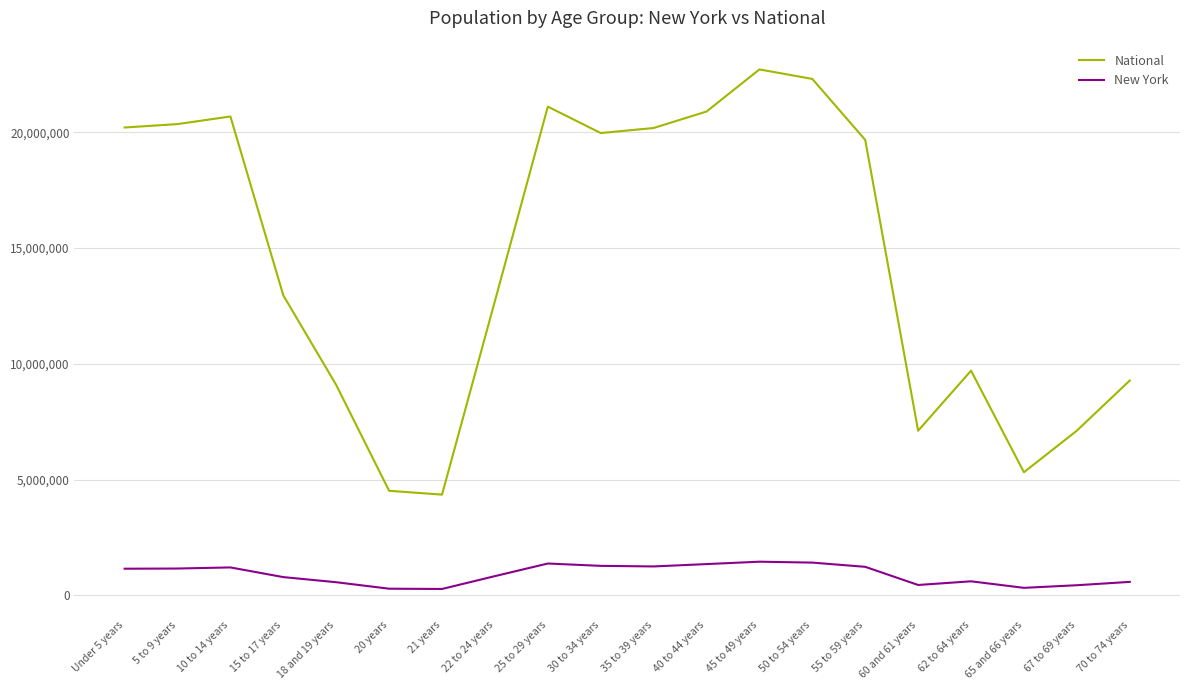

What value does the National series have at 5 to 9 years, to the nearest 10?

20348660